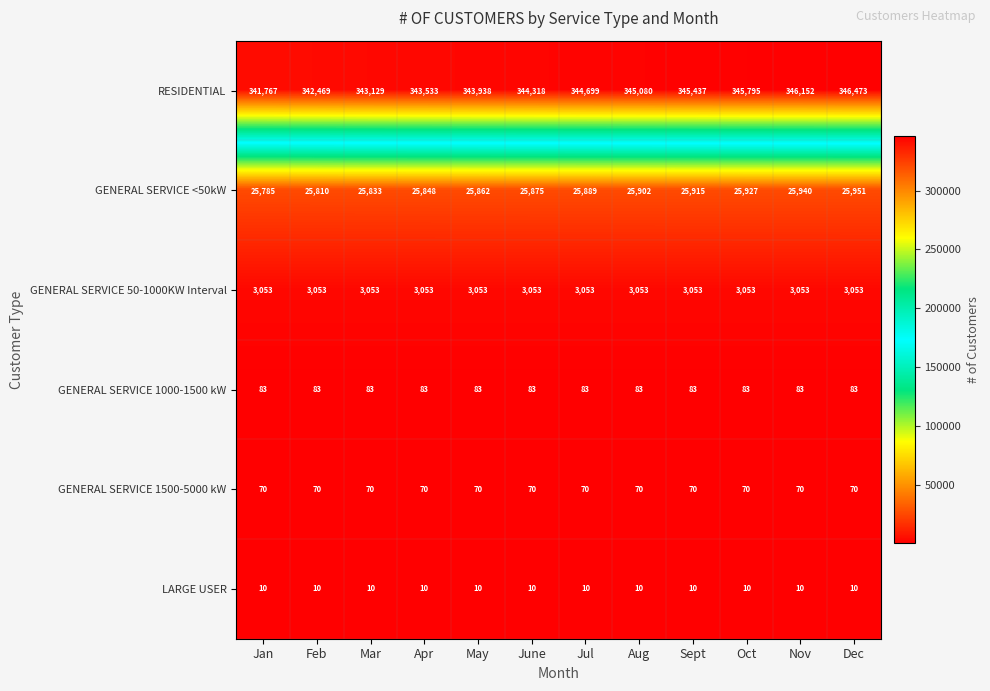

At how many categories does at least one series exceed 220065?

12